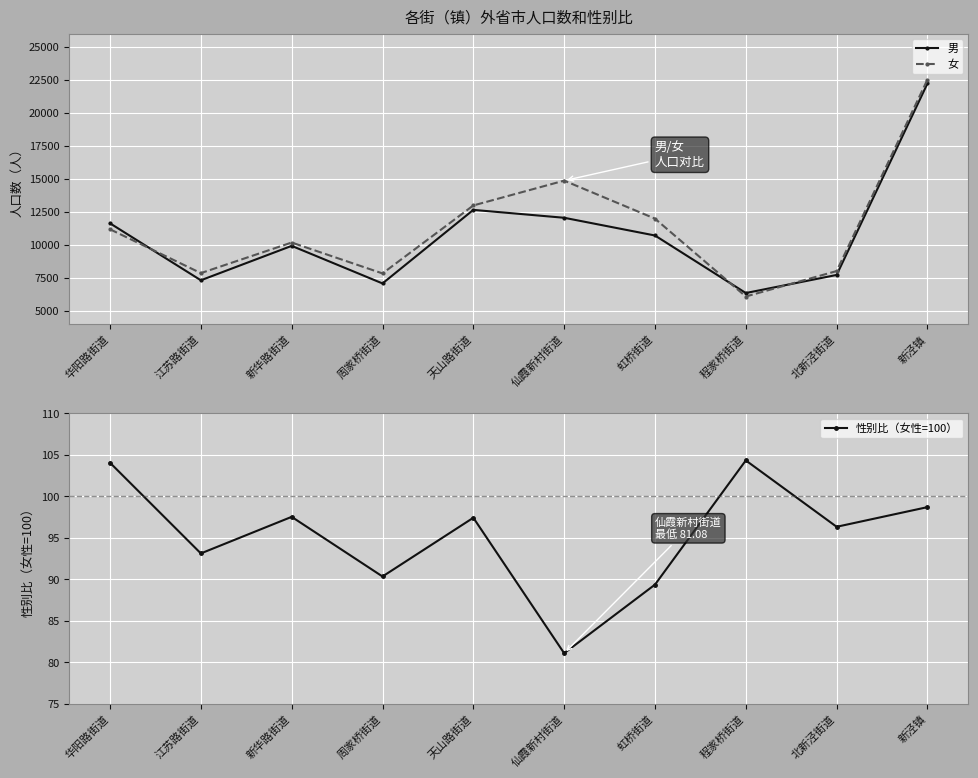

What are all the series names shown in the legend?

男, 女, 性别比（女性=100）